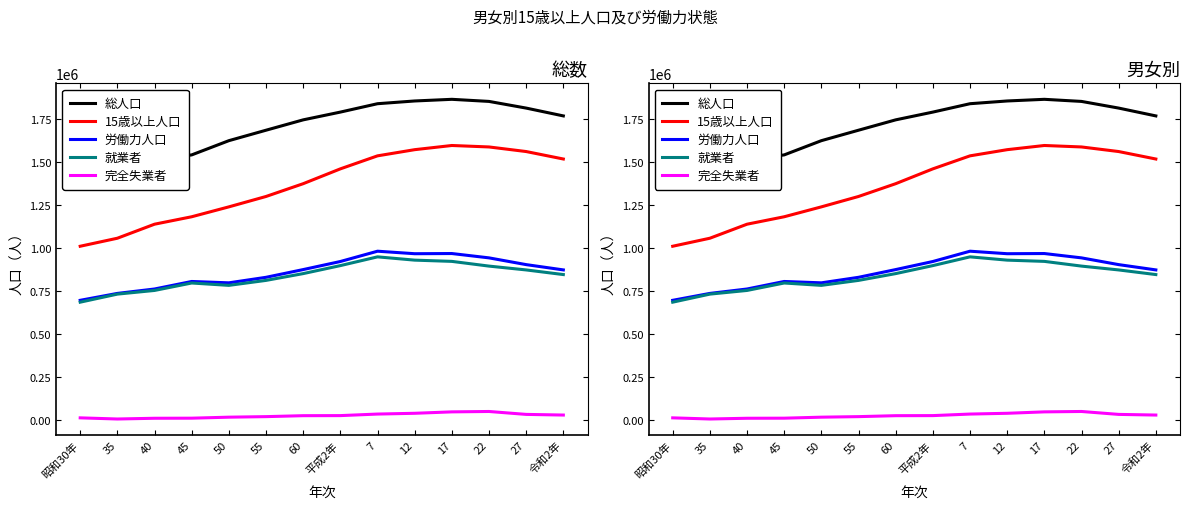

Which series has the widest spread of values?

15歳以上人口